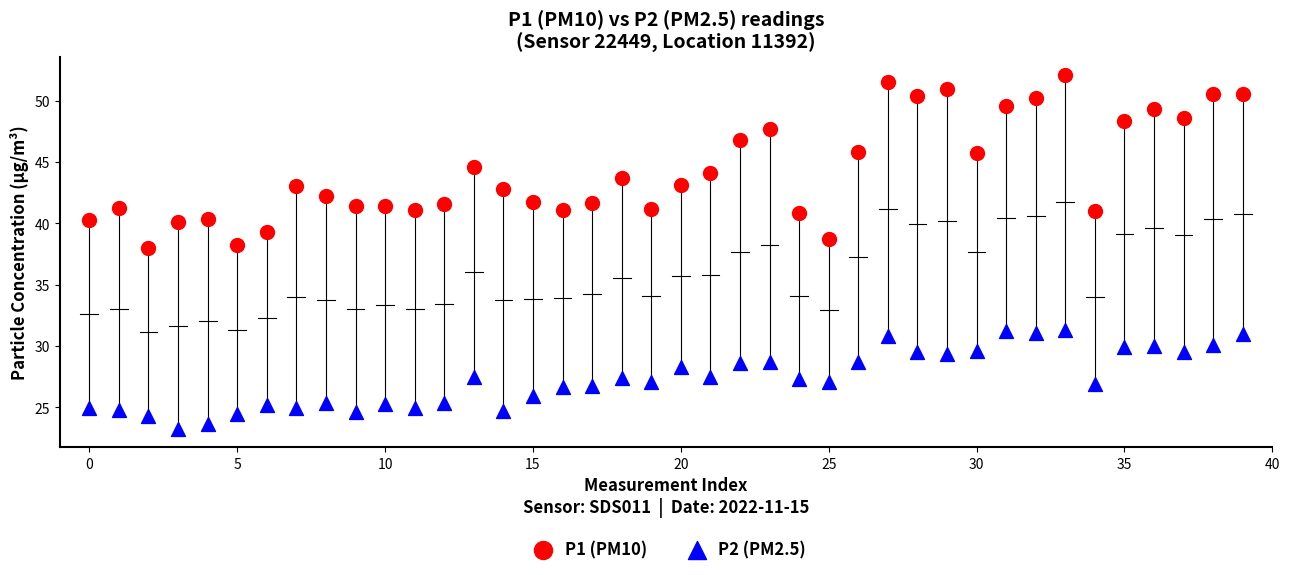

In the P1 (PM10) series, what Y value is closest to 45?

44.6